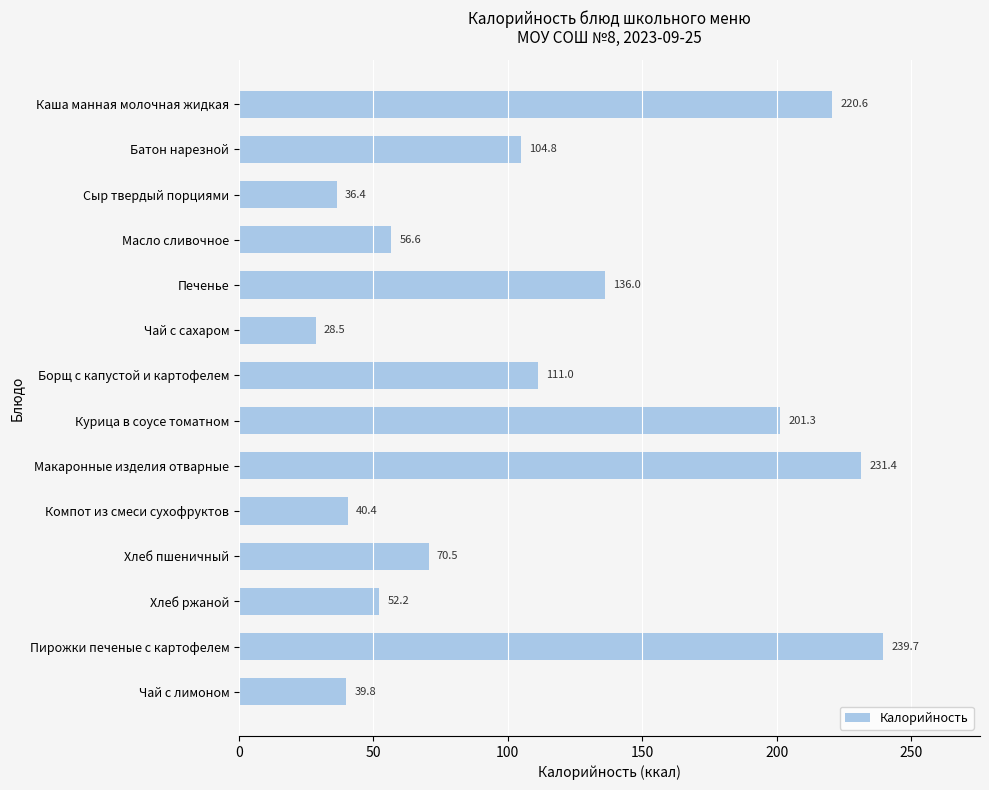

What is the greatest value displayed?

239.7